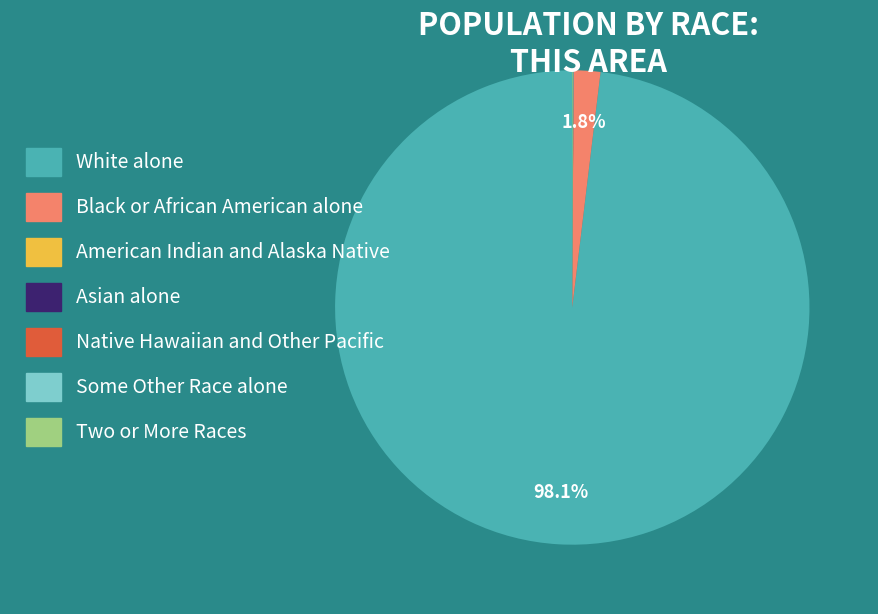

Which slice is the largest?

White alone